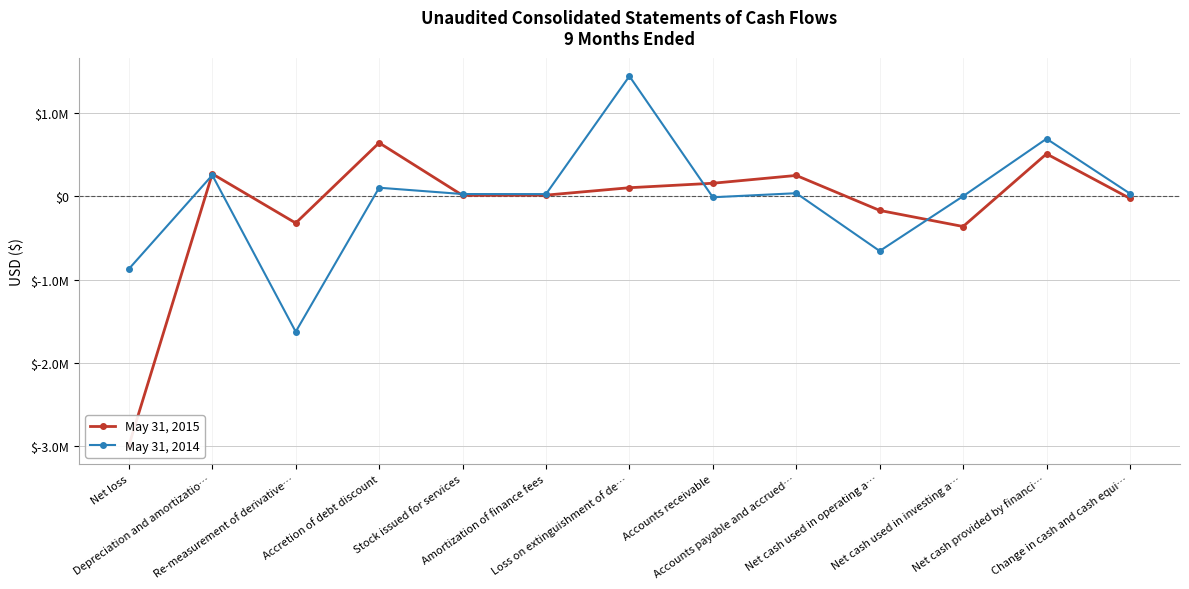

Is this an area chart (filled region under the line)?

No